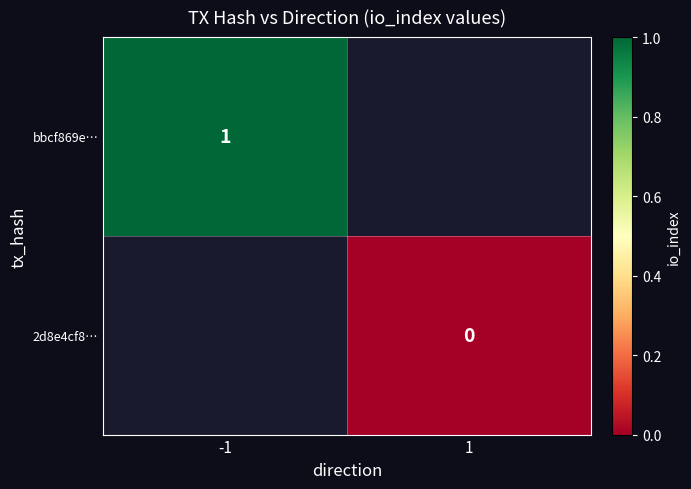

How many data points does each series have?

2